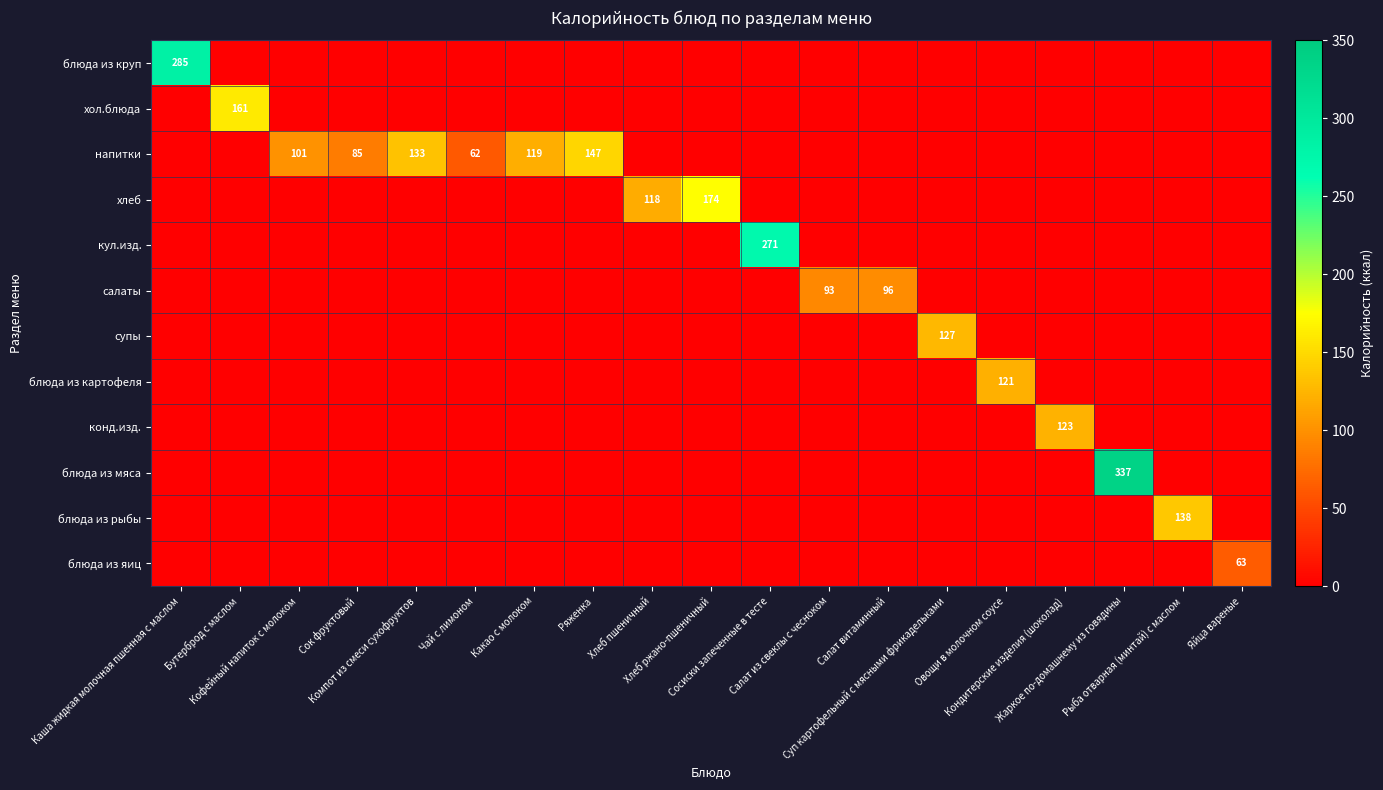

At which category is the sum across all series the highest?

Жаркое по-домашнему из говядины